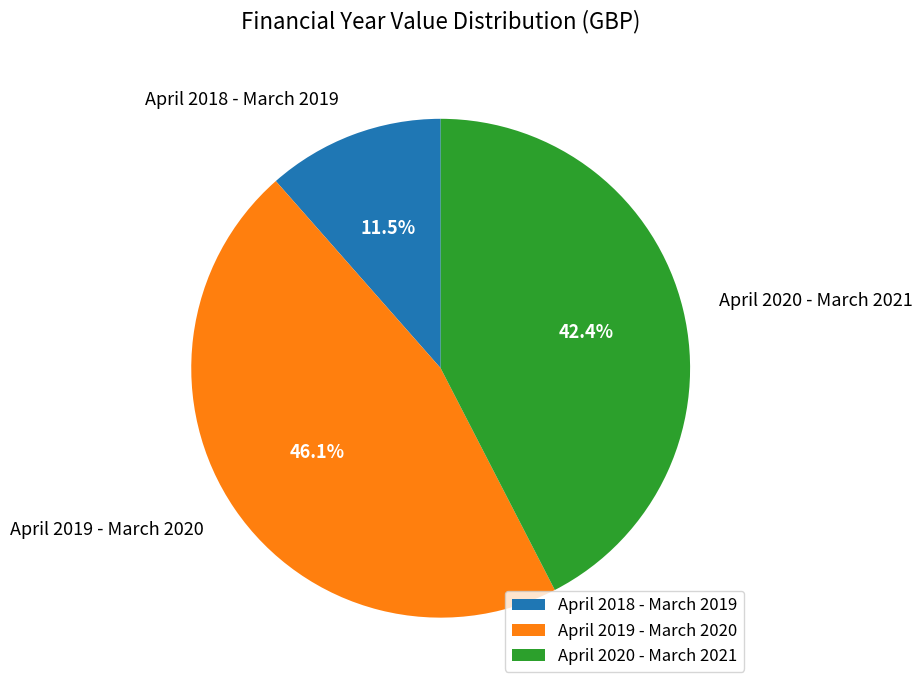

Which slice is the smallest?

April 2018 - March 2019